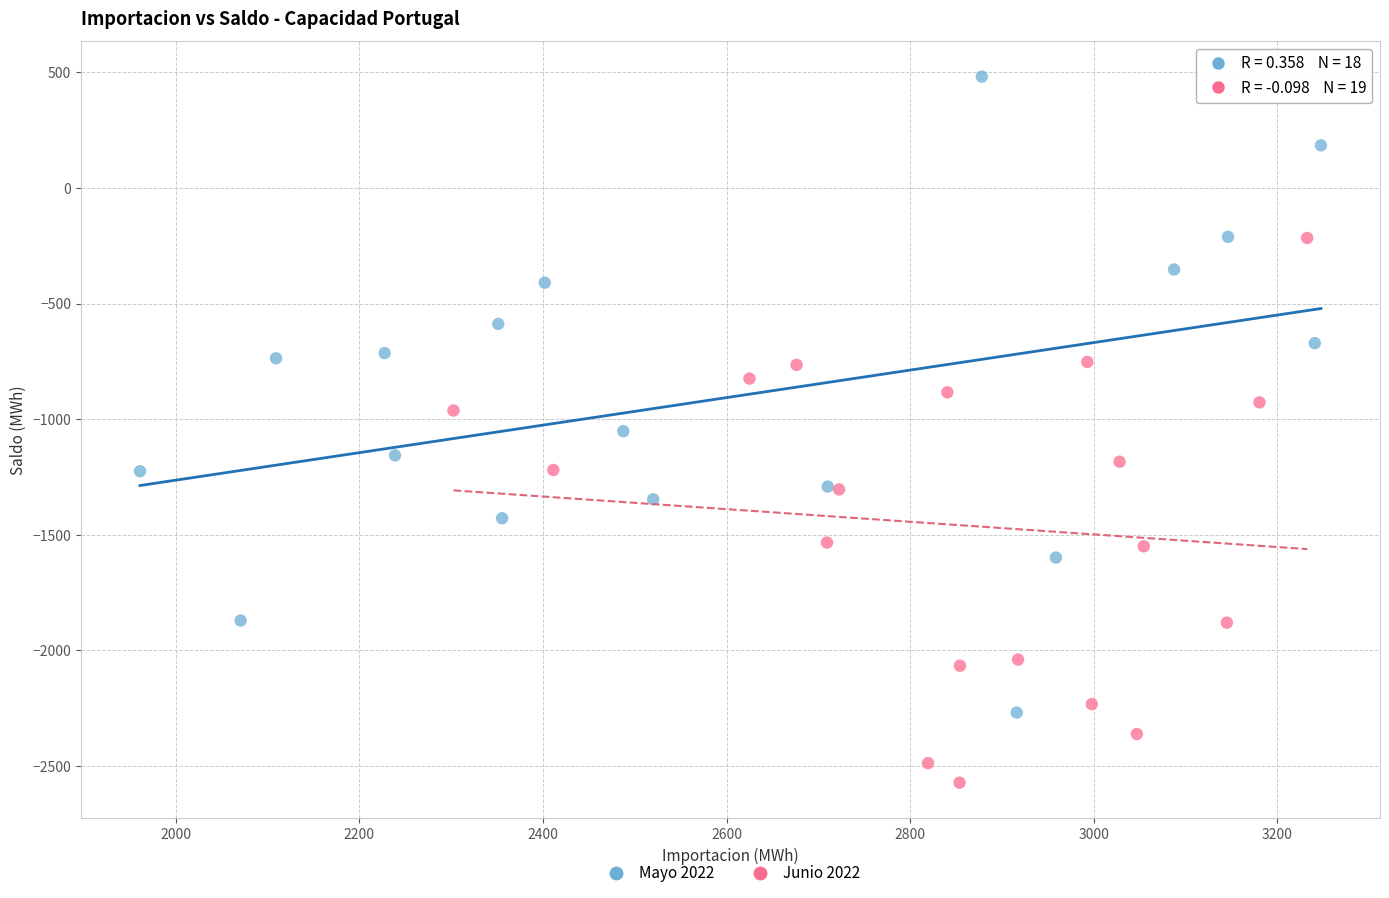

Which series contains the highest Y value?

Mayo 2022